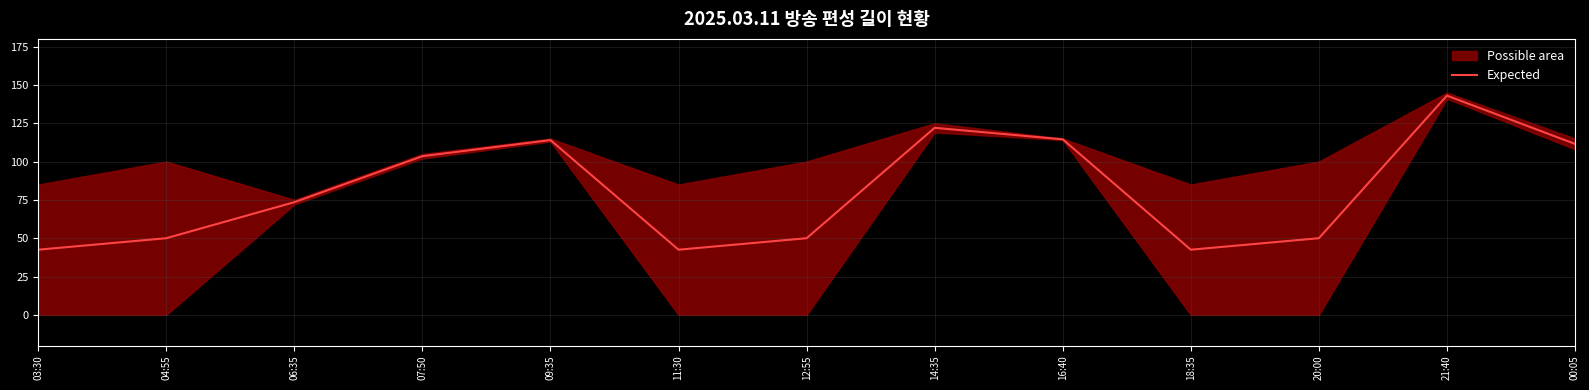

Rank the categories by value from highest to lowest.

21:40, 14:35, 16:40, 09:35, 00:05, 07:50, 06:35, 04:55, 12:55, 20:00, 03:30, 11:30, 18:35